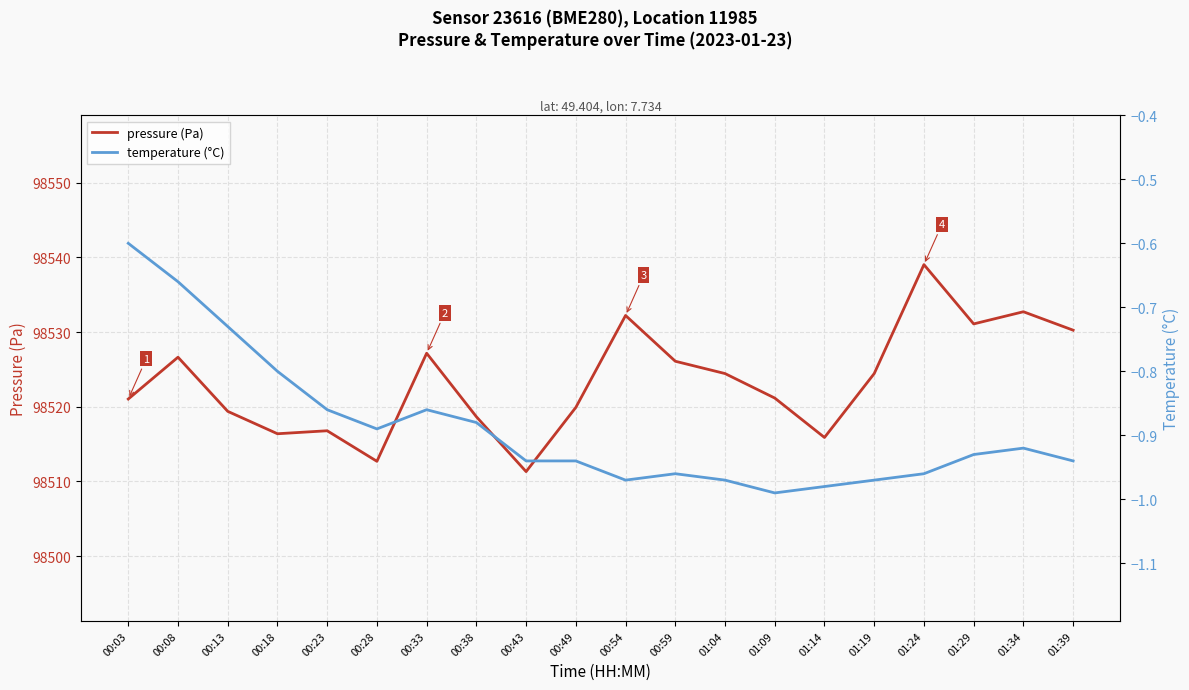

What is the difference between the maximum and second lowest values in the pressure (Pa) series?

26.3